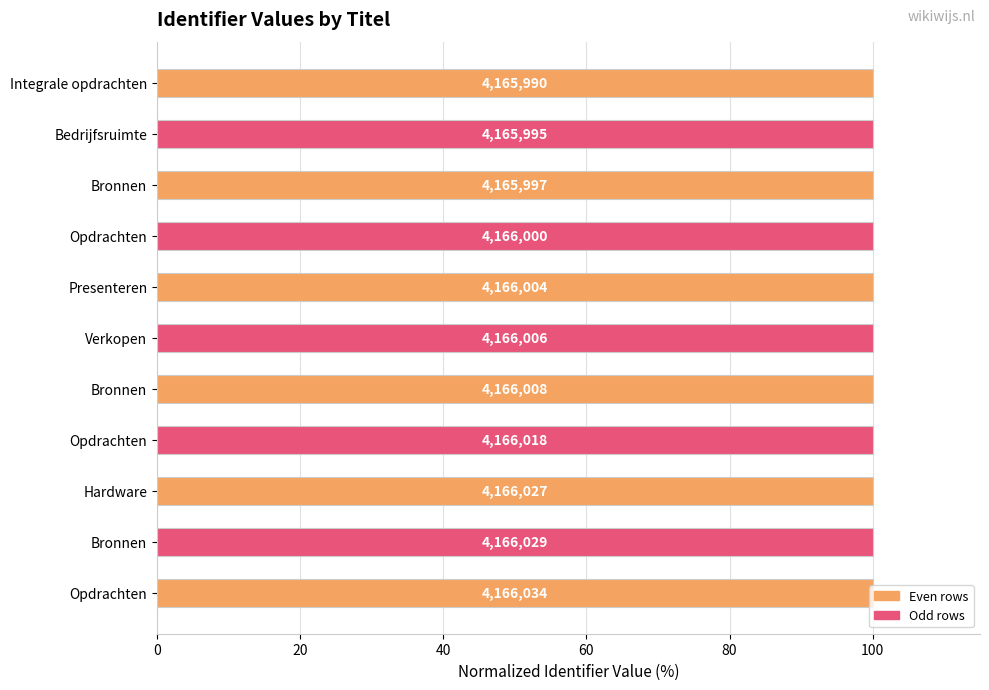

How many bars are there in total?

11